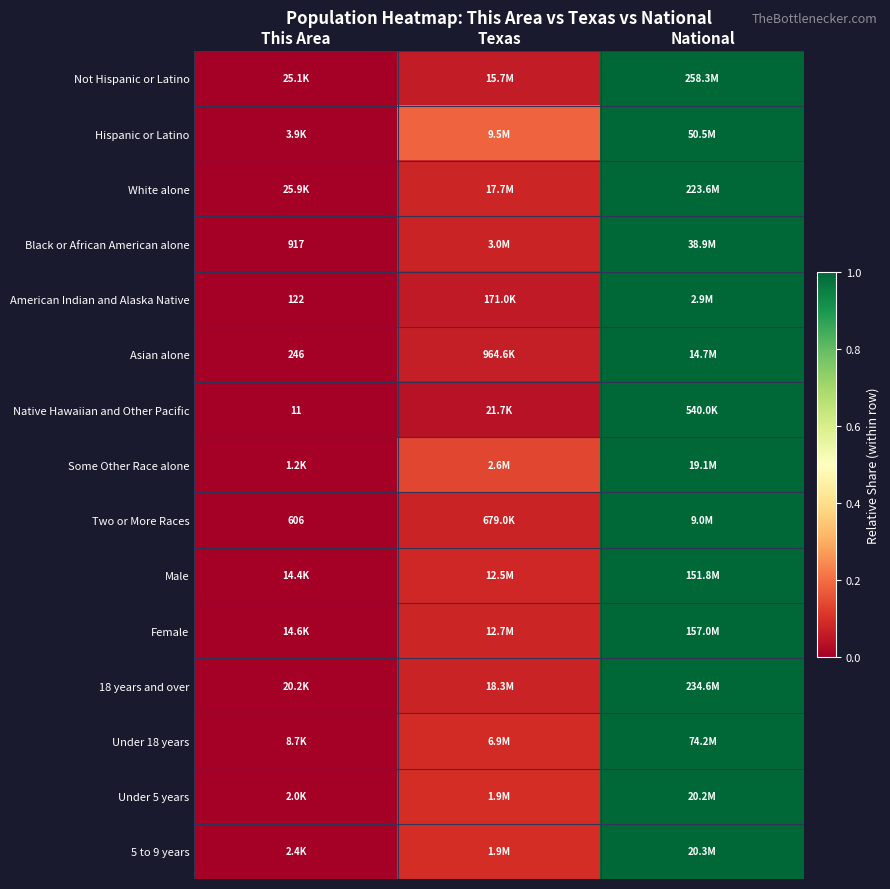

Which series has the largest total across all categories?

Hispanic or Latino